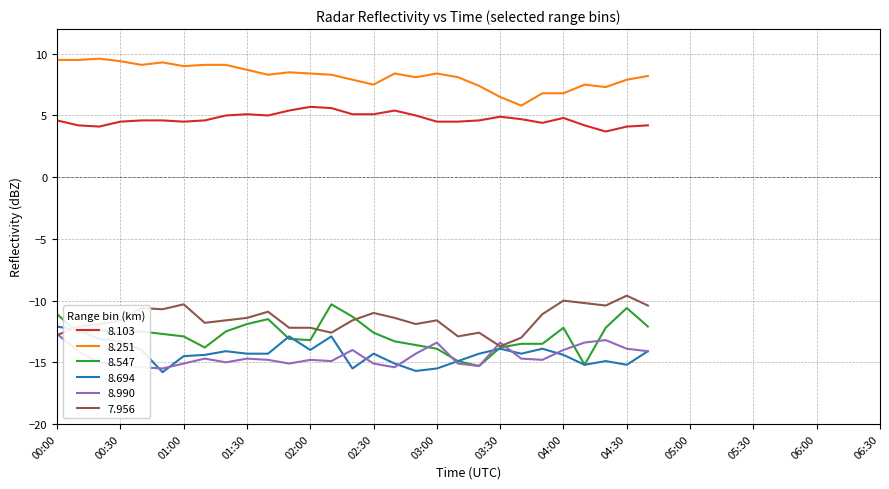

True or false: 7.956 and 8.103 intersect in this chart.

False